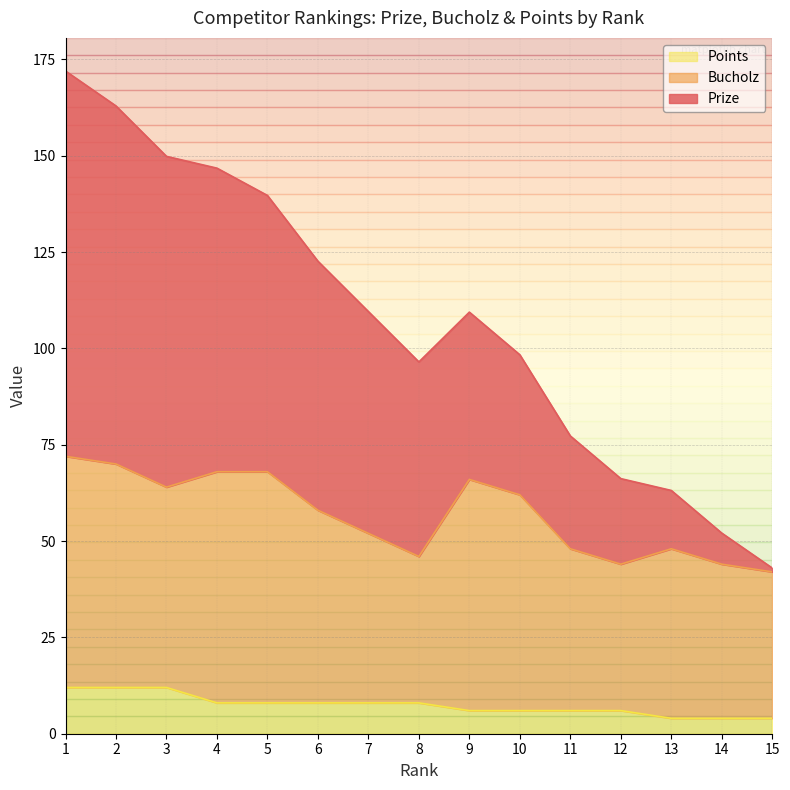

Is it true that Points equals 6.0 at 10?

True